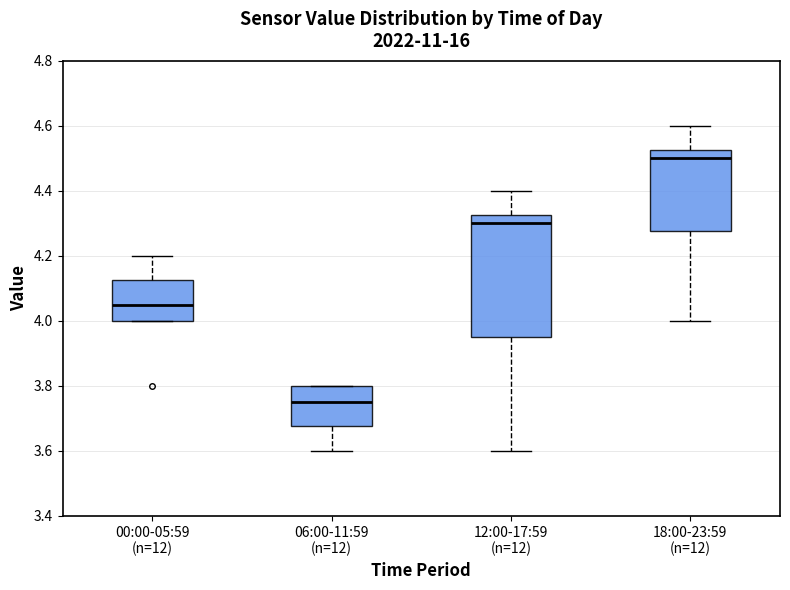

Reading left to right, transcribe this box plot: for each box, give where its median line is, the range the box spans, and where its two whiskers end, as read against the y-axis. The values are not printed on the chart, so give them approximately, as read against the axis.

00:00-05:59 (n=12): median 4.06, box 4.00 to 4.12, whiskers 4.00 to 4.20
06:00-11:59 (n=12): median 3.76, box 3.68 to 3.80, whiskers 3.60 to 3.80
12:00-17:59 (n=12): median 4.30, box 3.96 to 4.32, whiskers 3.60 to 4.40
18:00-23:59 (n=12): median 4.50, box 4.28 to 4.52, whiskers 4.00 to 4.60